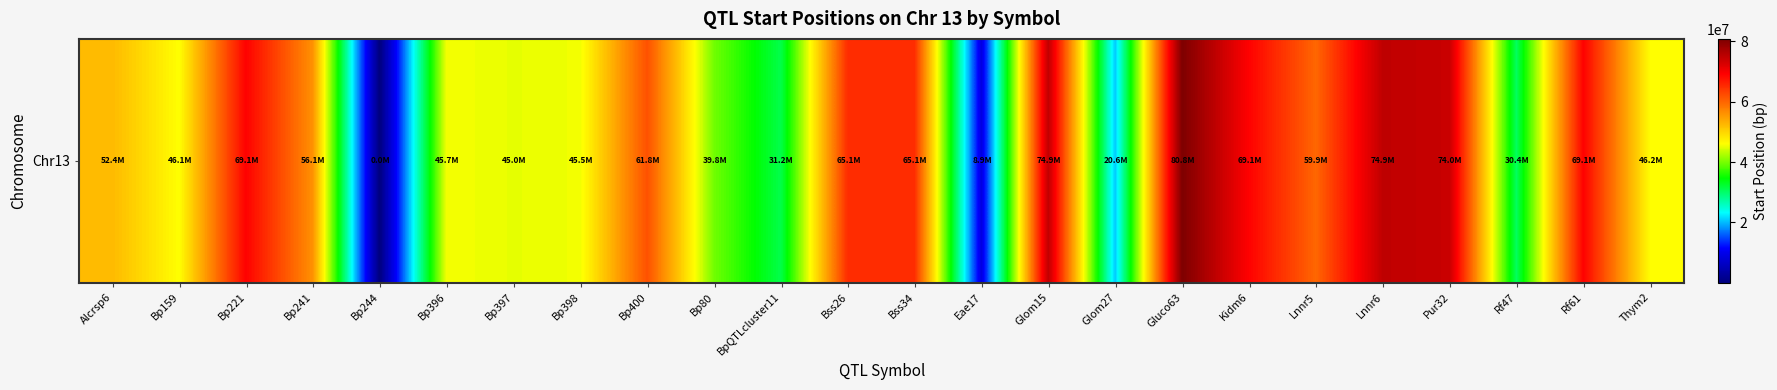

What is the difference between the maximum and minimum values?

80753255